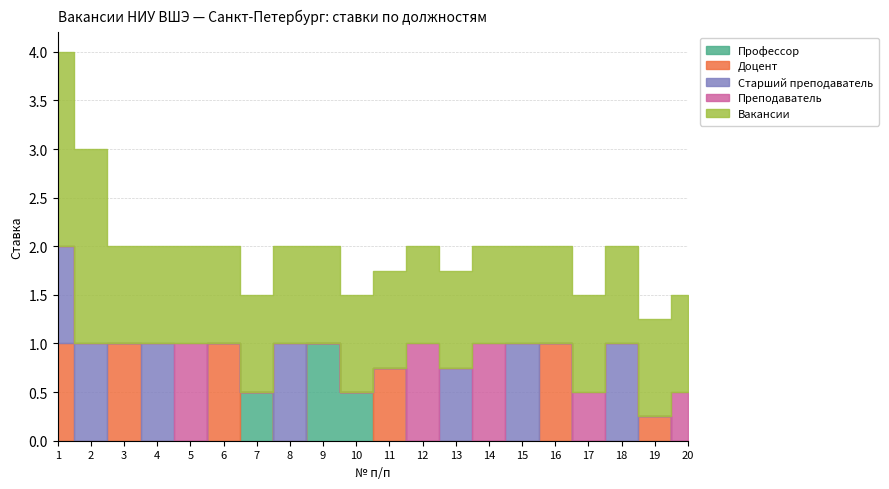

Which has a higher value, 9 or 15?

9